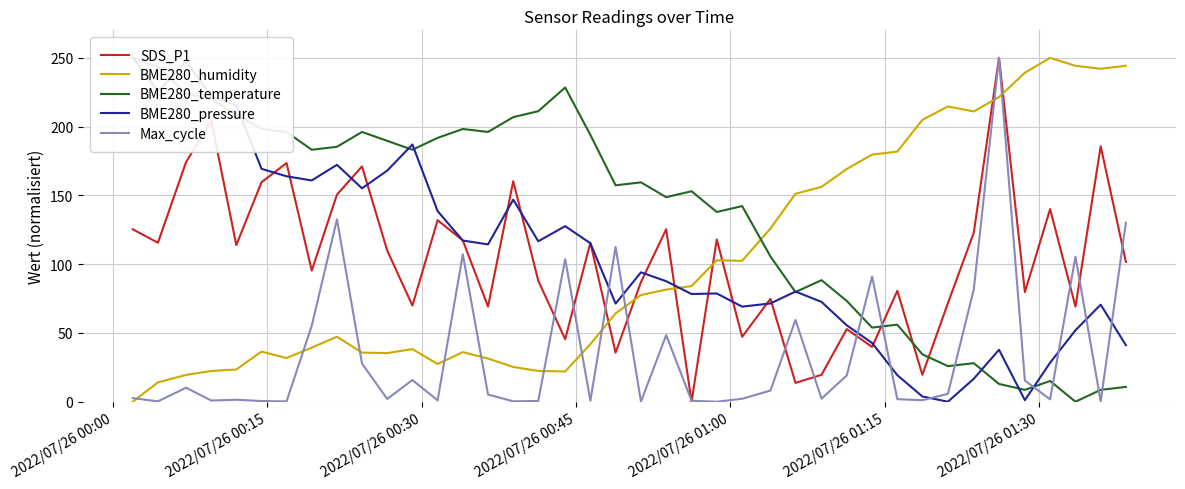

How many lines are shown in the chart?

5